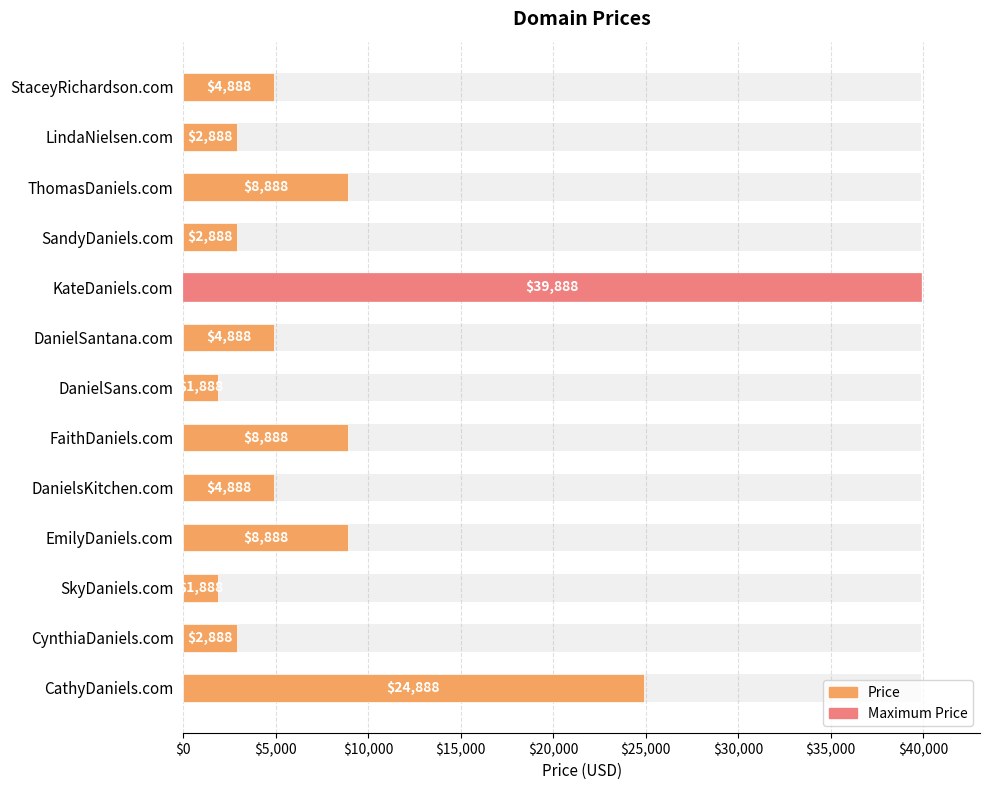

Where is the data nearest to the value 20888?

CathyDaniels.com